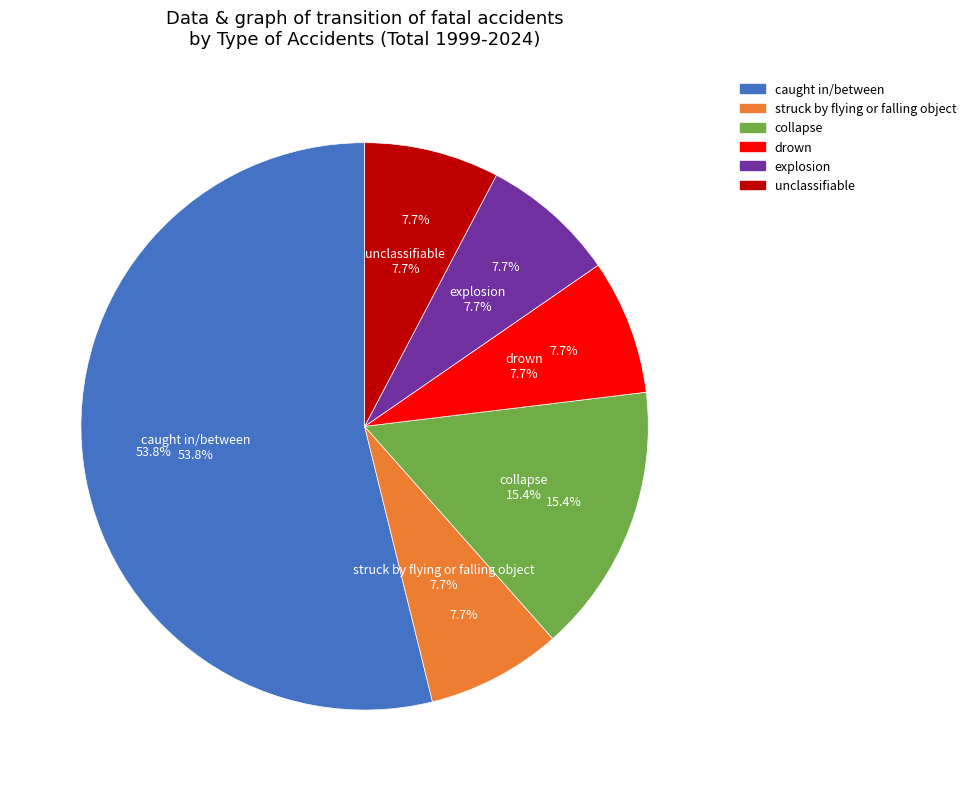

What percentage do struck by flying or falling object and unclassifiable together represent?

15.4%